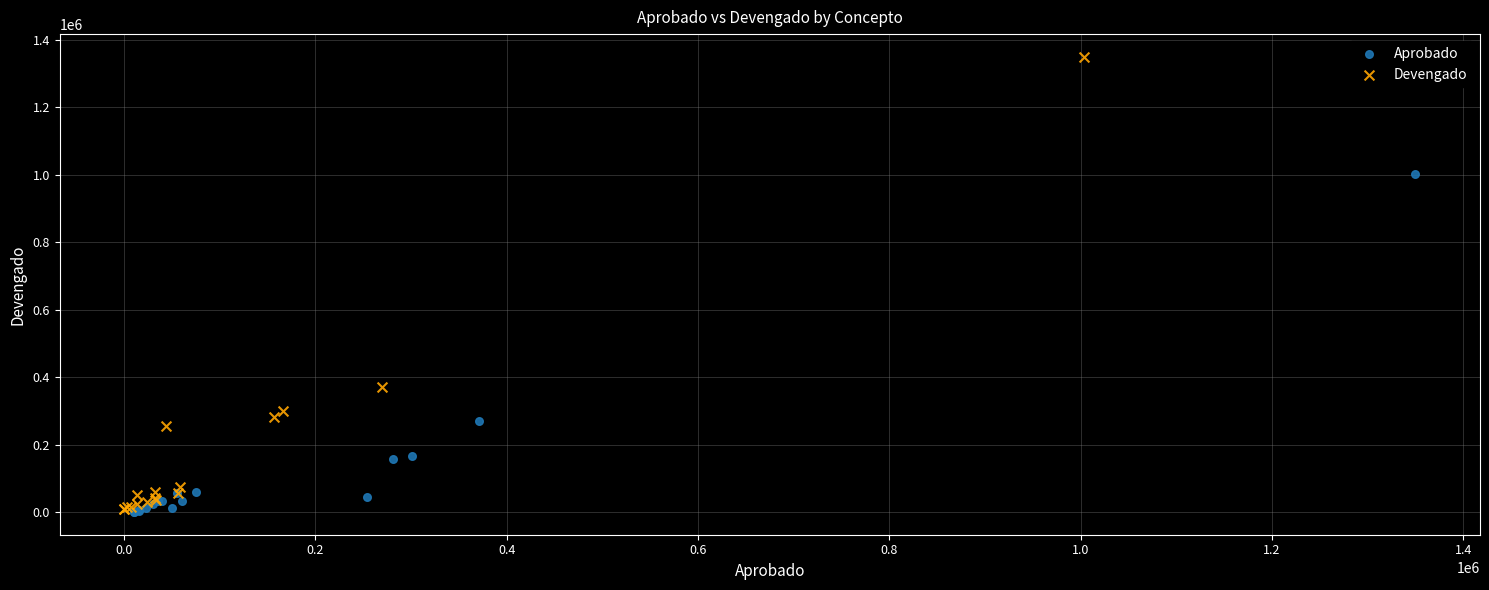

Which series contains the highest Y value?

Devengado